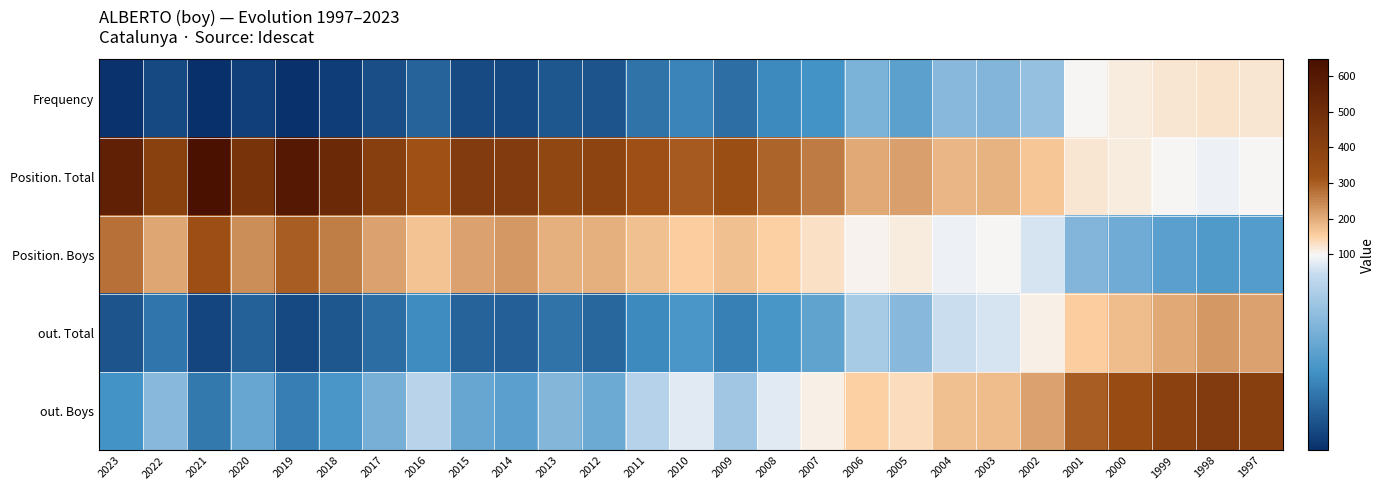

Which category has the lowest value across all series?

2021